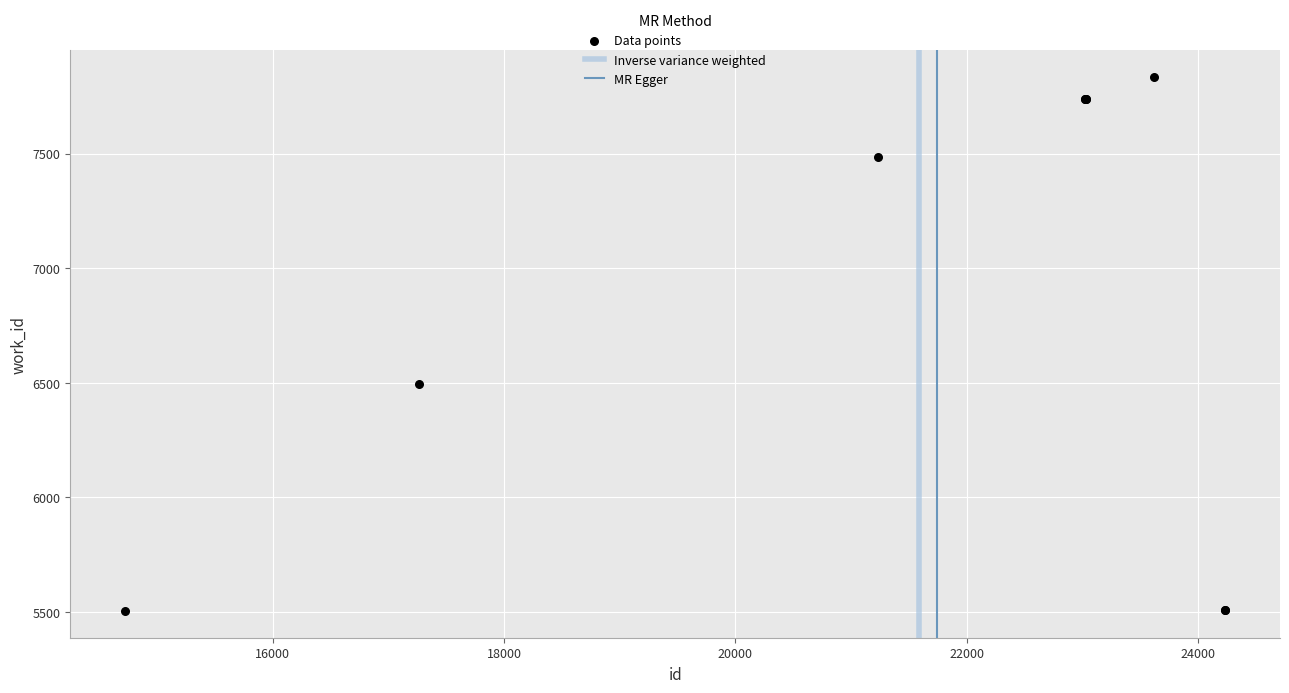

What Y value in the scatter plot is closest to 6669?

6493